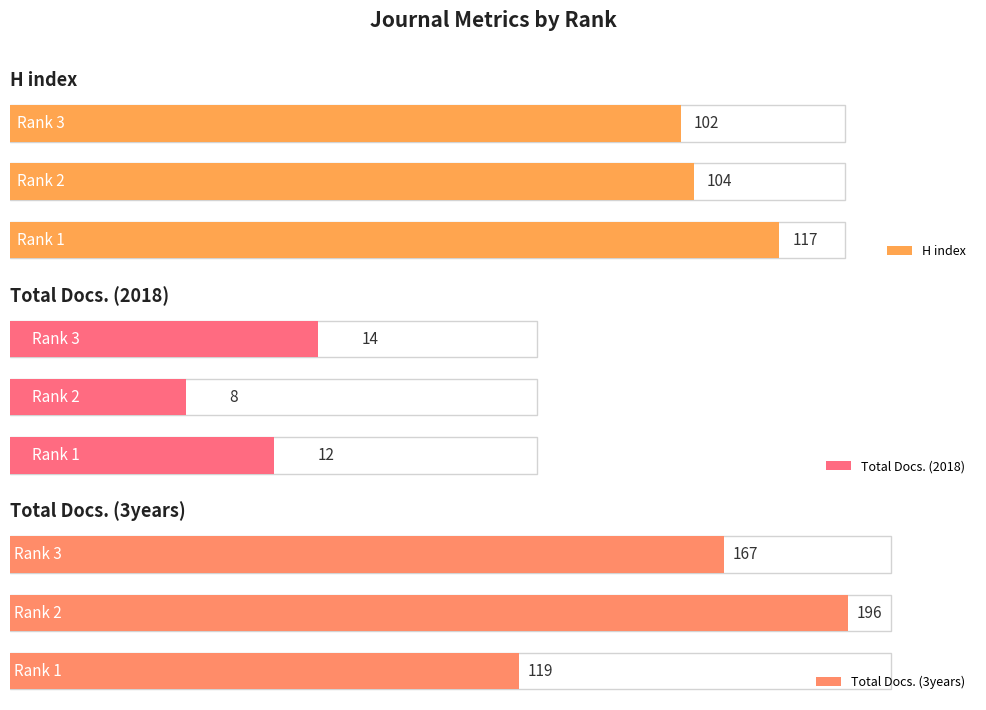

At which label does Total Docs. (3years) reach its minimum?

Rank 1